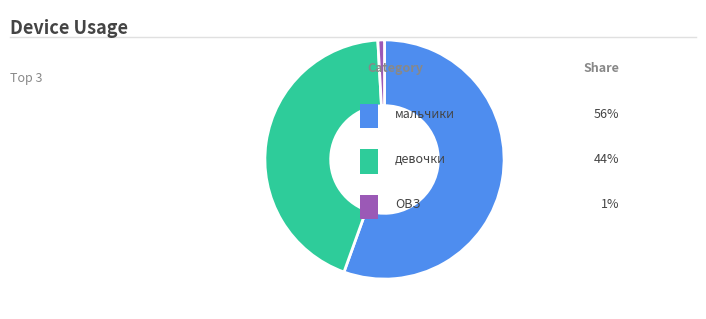

Is there a majority slice in this chart?

Yes